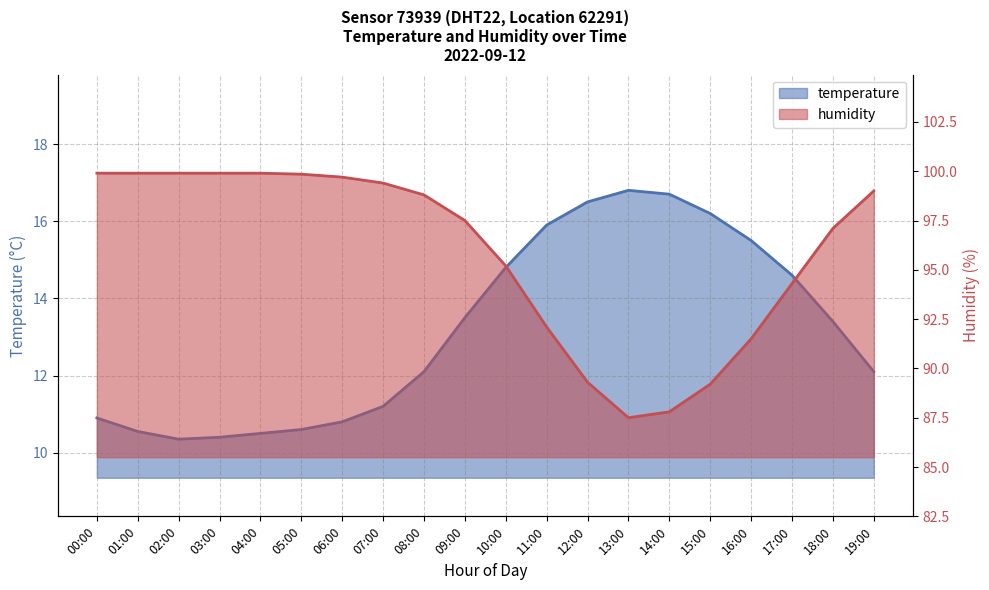

How many values in the temperature series are below 13?

10